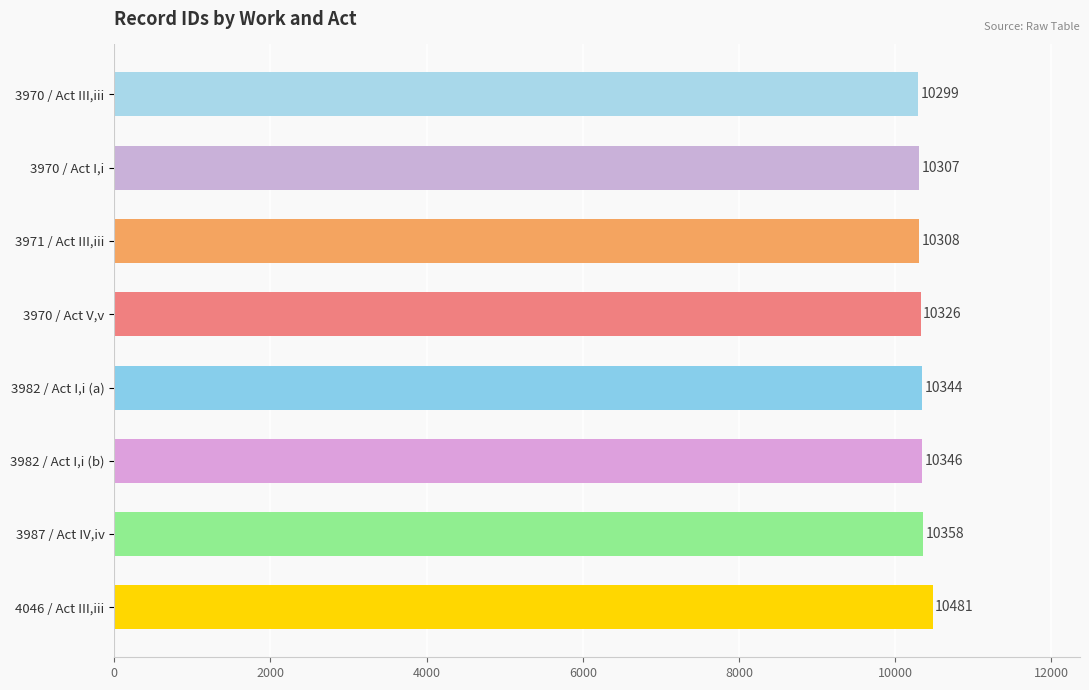

Rank the categories by value from highest to lowest.

4046 / Act III,iii, 3987 / Act IV,iv, 3982 / Act I,i (b), 3982 / Act I,i (a), 3970 / Act V,v, 3971 / Act III,iii, 3970 / Act I,i, 3970 / Act III,iii